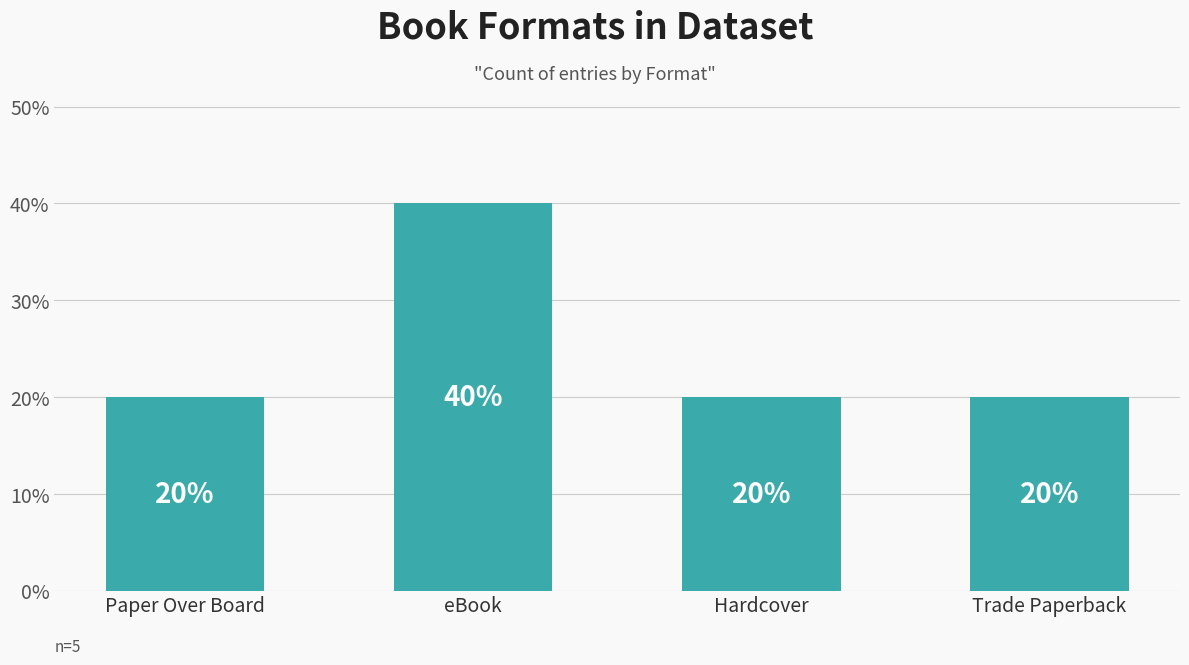

How many bars are there in total?

4